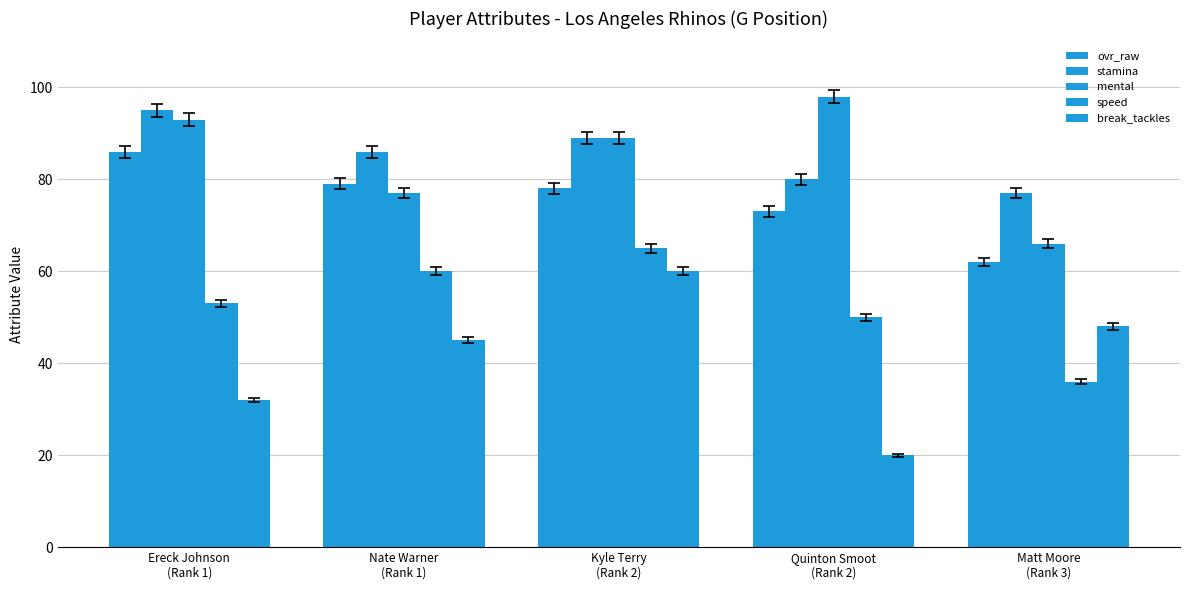

Which series changed the most between Ereck Johnson
(Rank 1) and Nate Warner
(Rank 1)?

mental